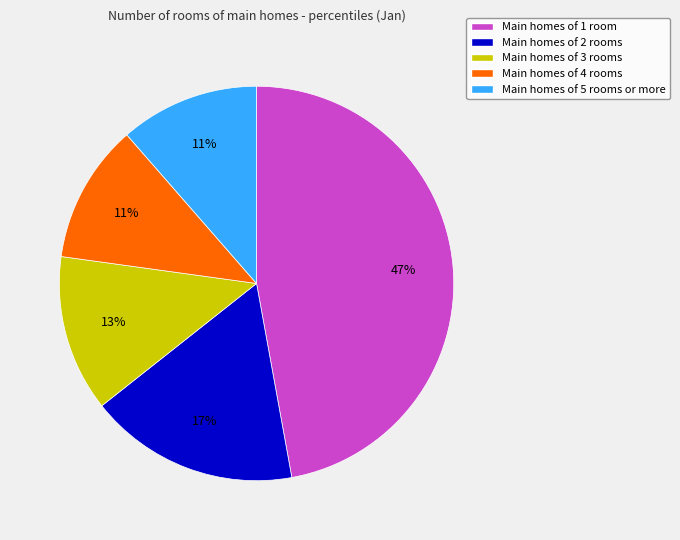

To the nearest percent, what is the average slice percentage?

20%